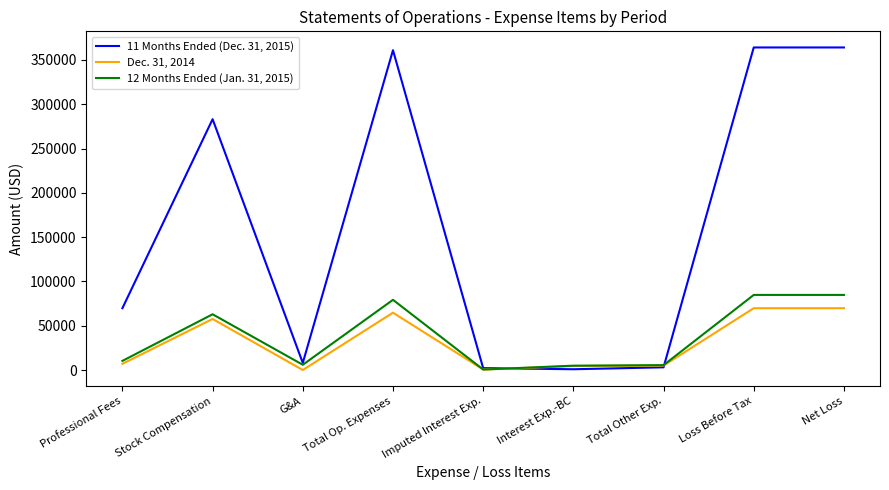

What is the difference between the 12 Months Ended (Jan. 31, 2015) values at Interest Exp.-BC and Stock Compensation?

57995